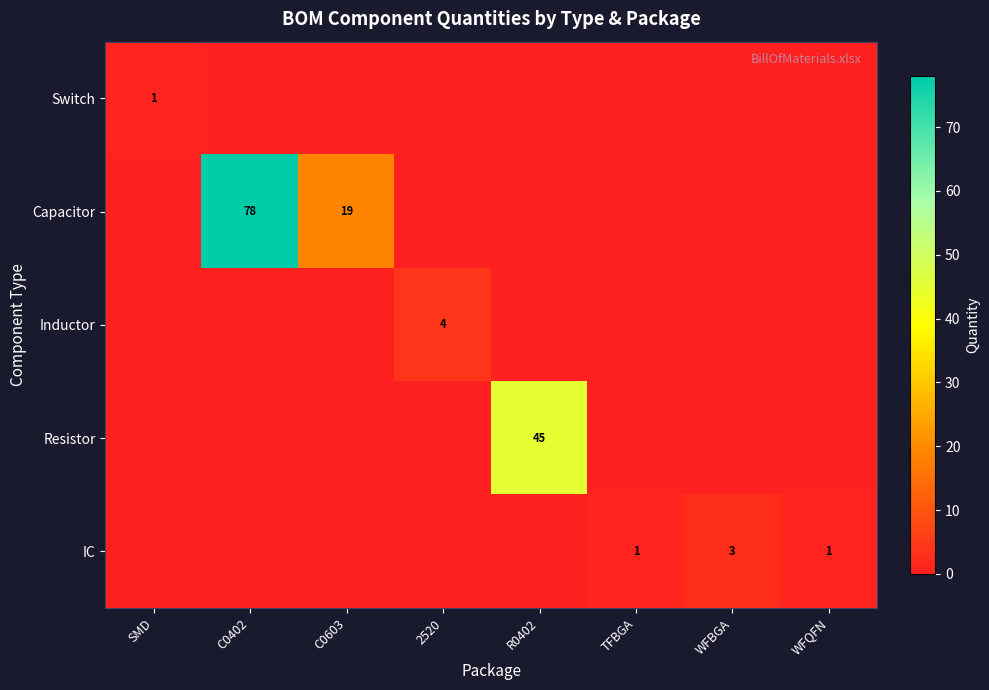

What is the sum of the IC values at WFQFN and WFBGA?

4